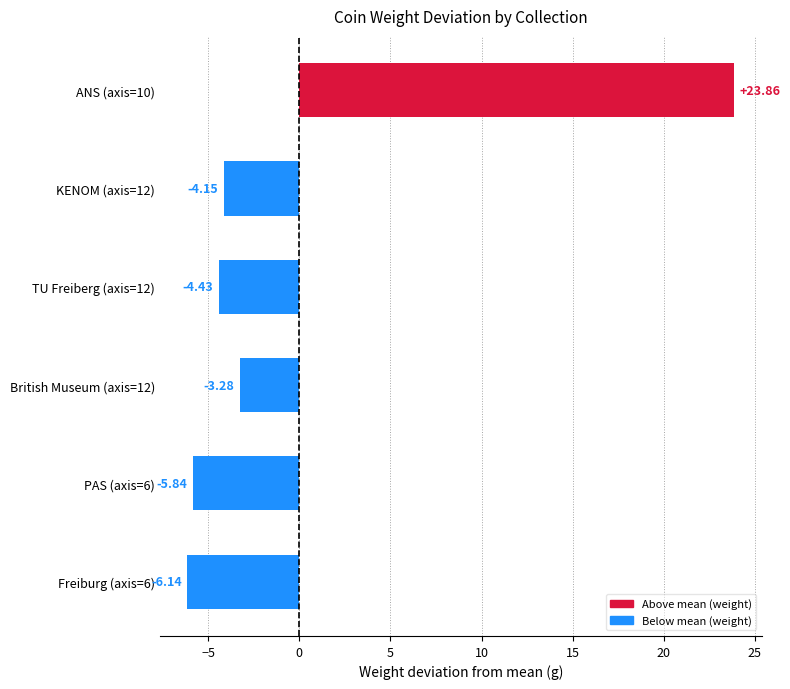

What is the change in value from British Museum (axis=12) to Freiburg (axis=6)?

-2.9